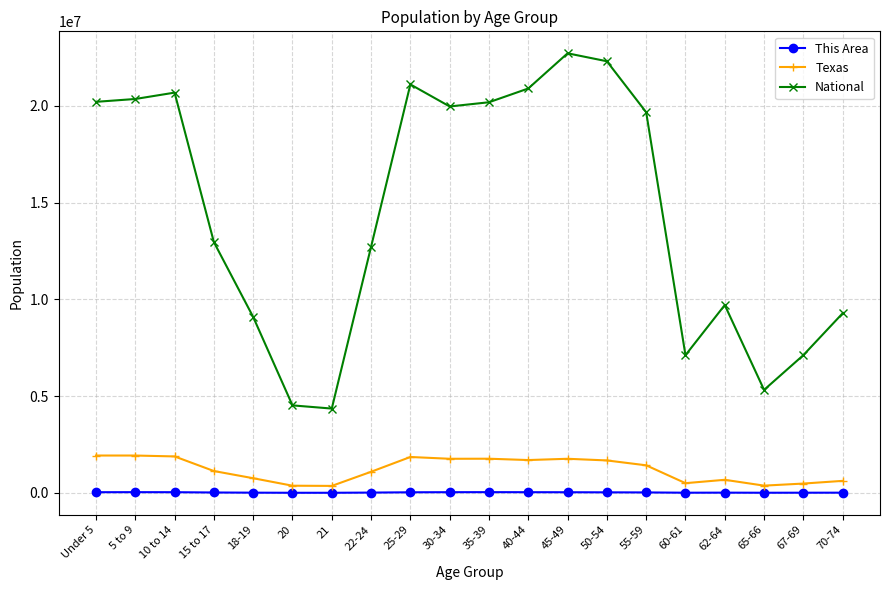

Which series has the widest spread of values?

National